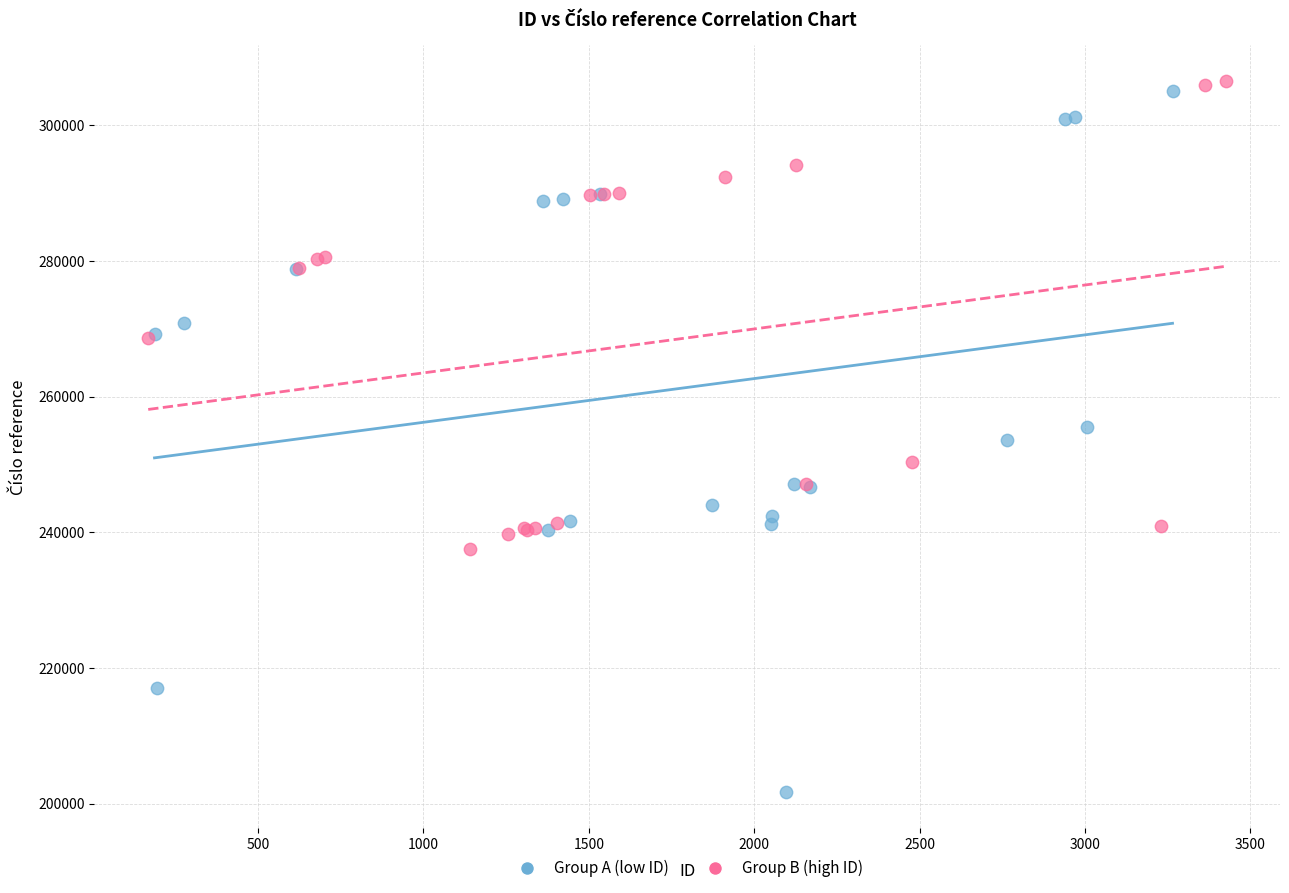

Which series reaches the minimum Y coordinate?

Group A (low ID)